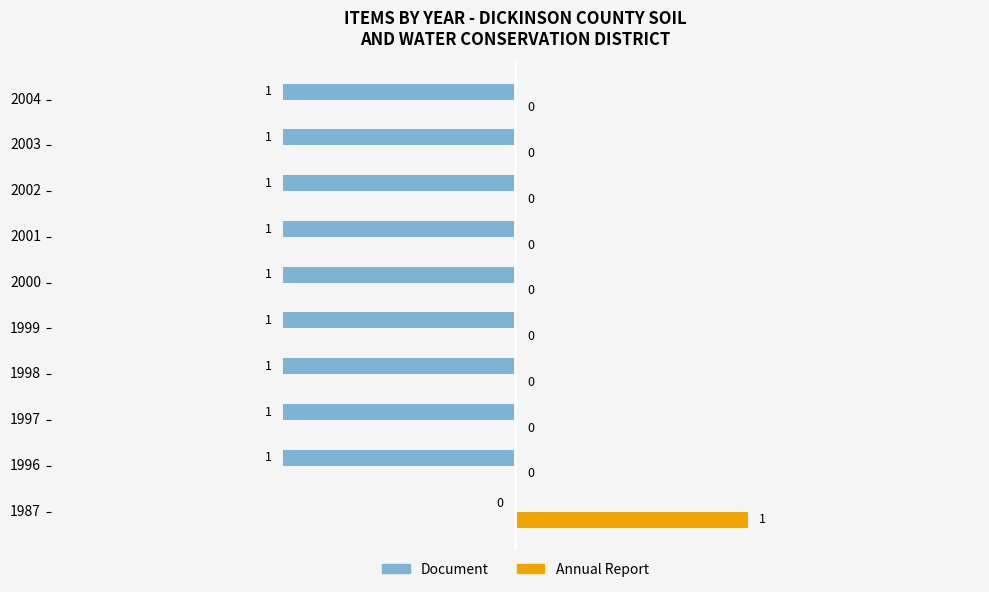

At which label does Document reach its peak?

1987